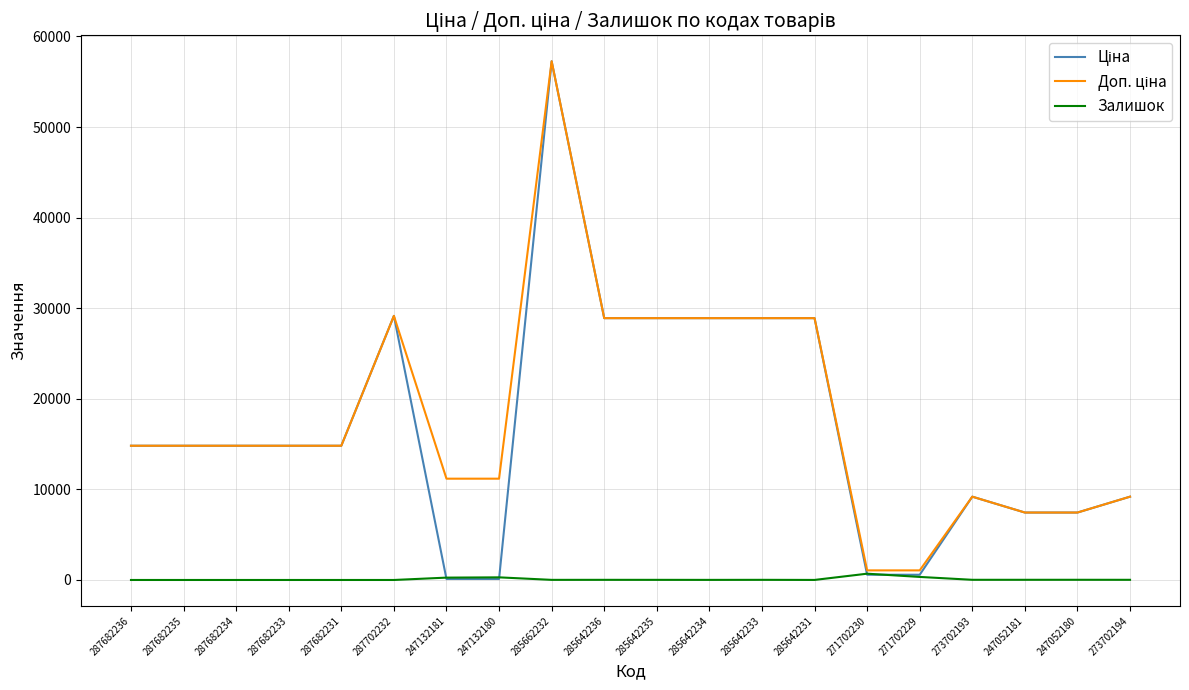

What is the spread (max minus min) of values at 287682234?

14817.6